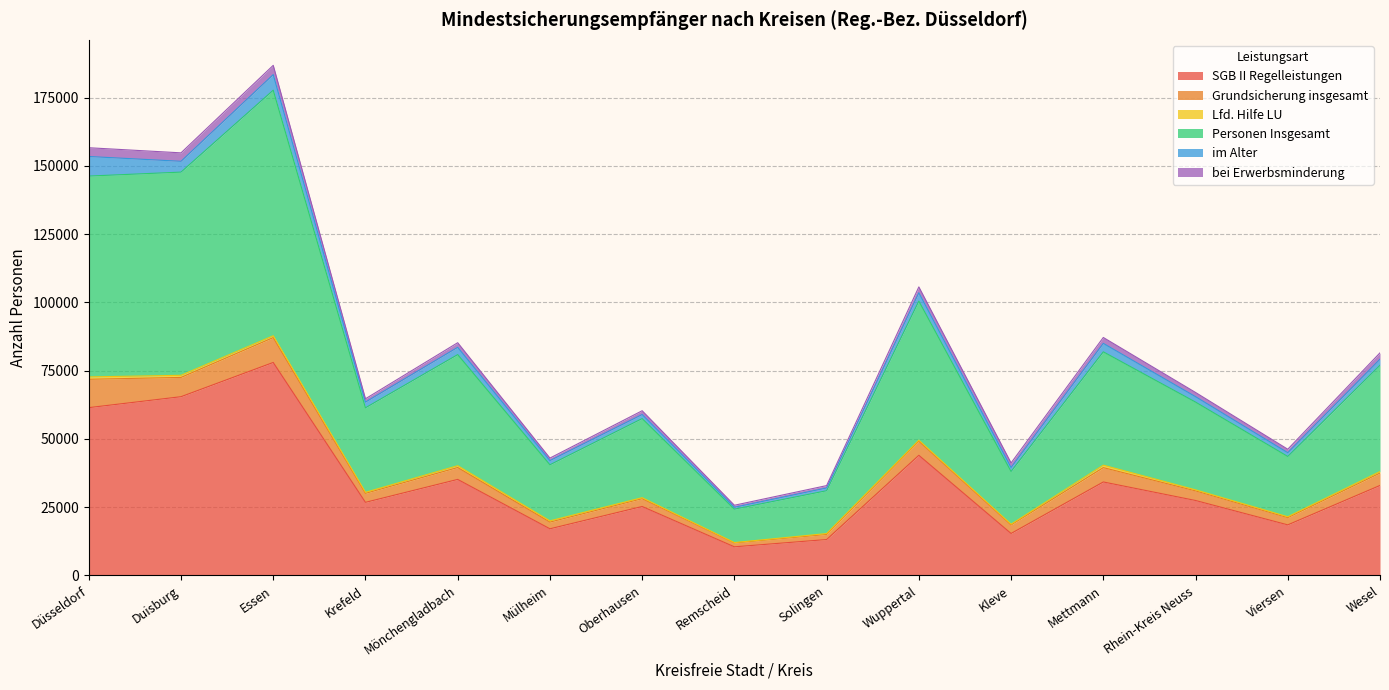

Which series has the largest range (max minus min)?

Personen Insgesamt